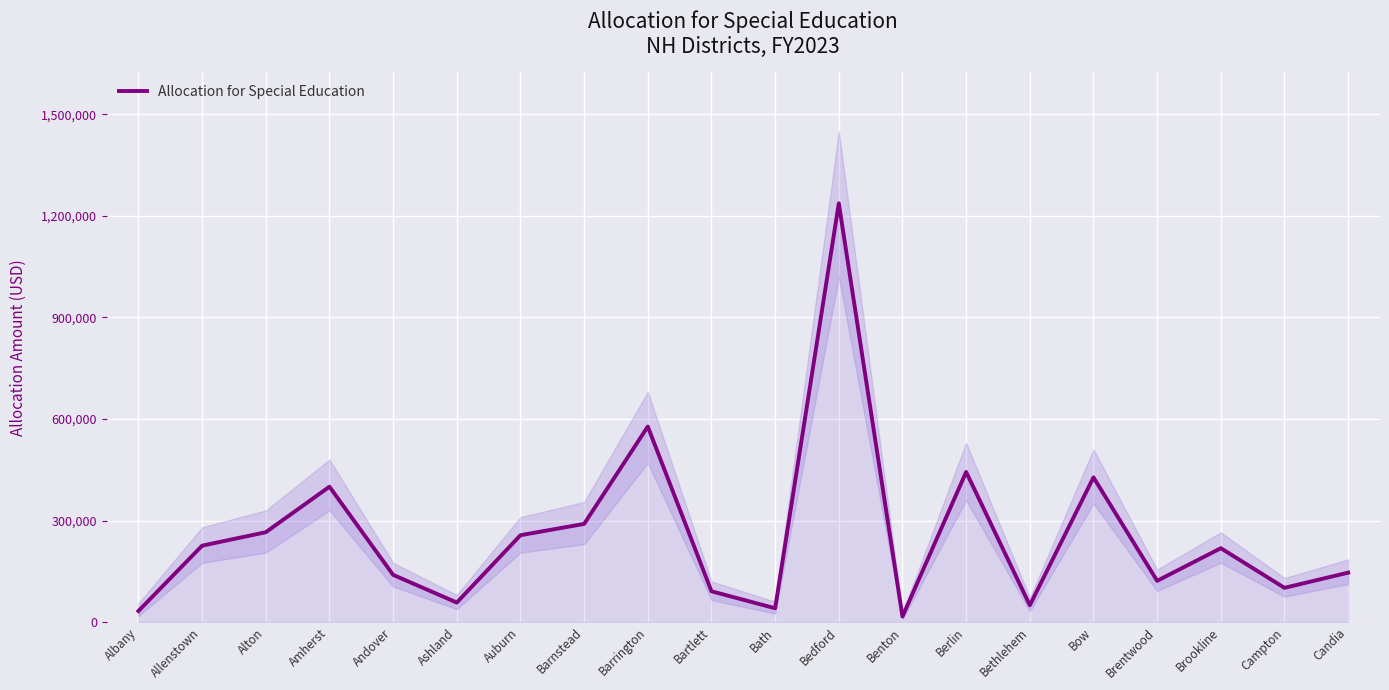

What is the smallest value displayed?

16296.9